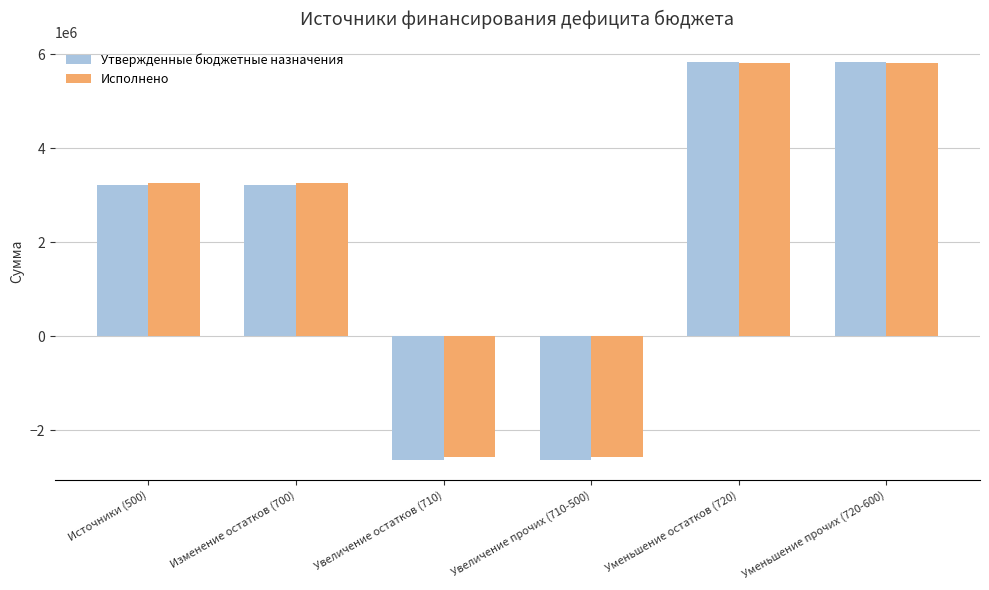

Between Источники (500) and Уменьшение прочих (720-600), which series saw the biggest shift?

Утвержденные бюджетные назначения